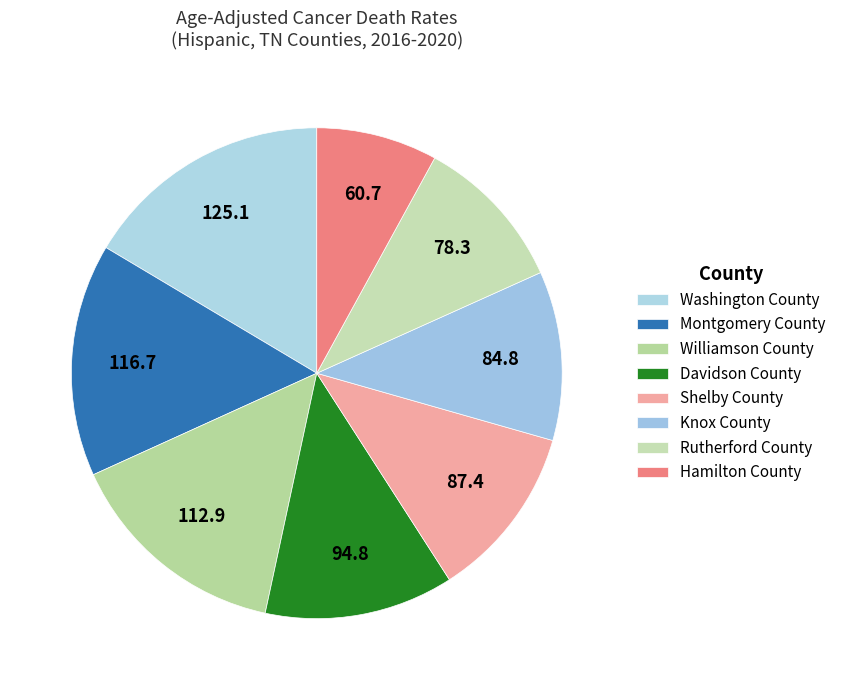

What percentage is NOT represented by Rutherford County?

89.7%